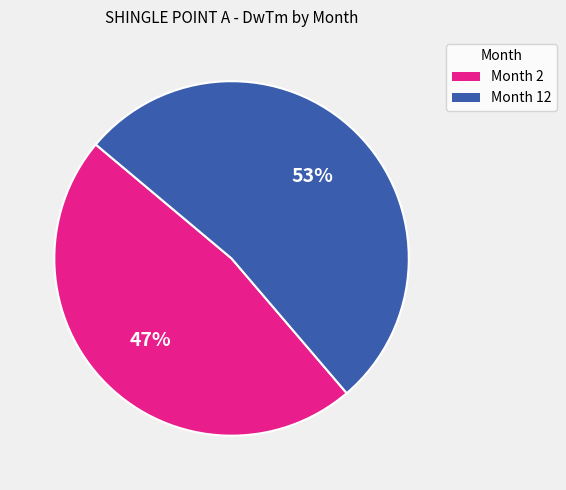

To the nearest percent, what percentage of the pie is Month 2?

47%